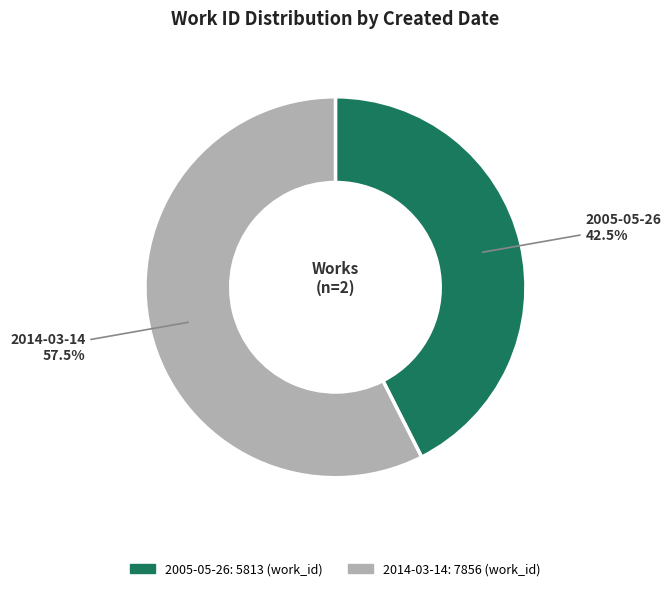

Does any single category account for the majority?

Yes